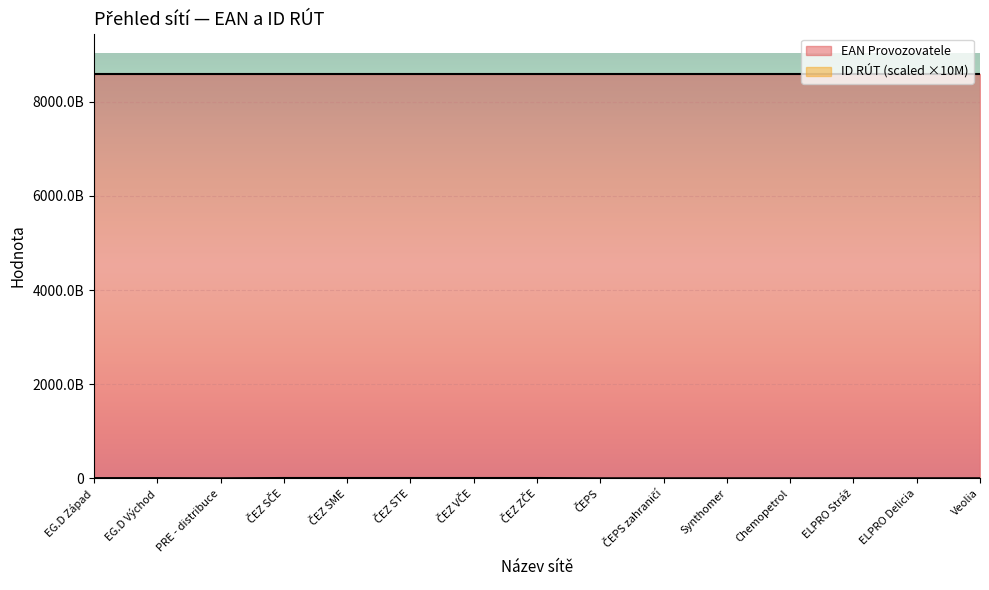

At which label does EAN Provozovatele first exceed 8591824018002?

EG.D Západ